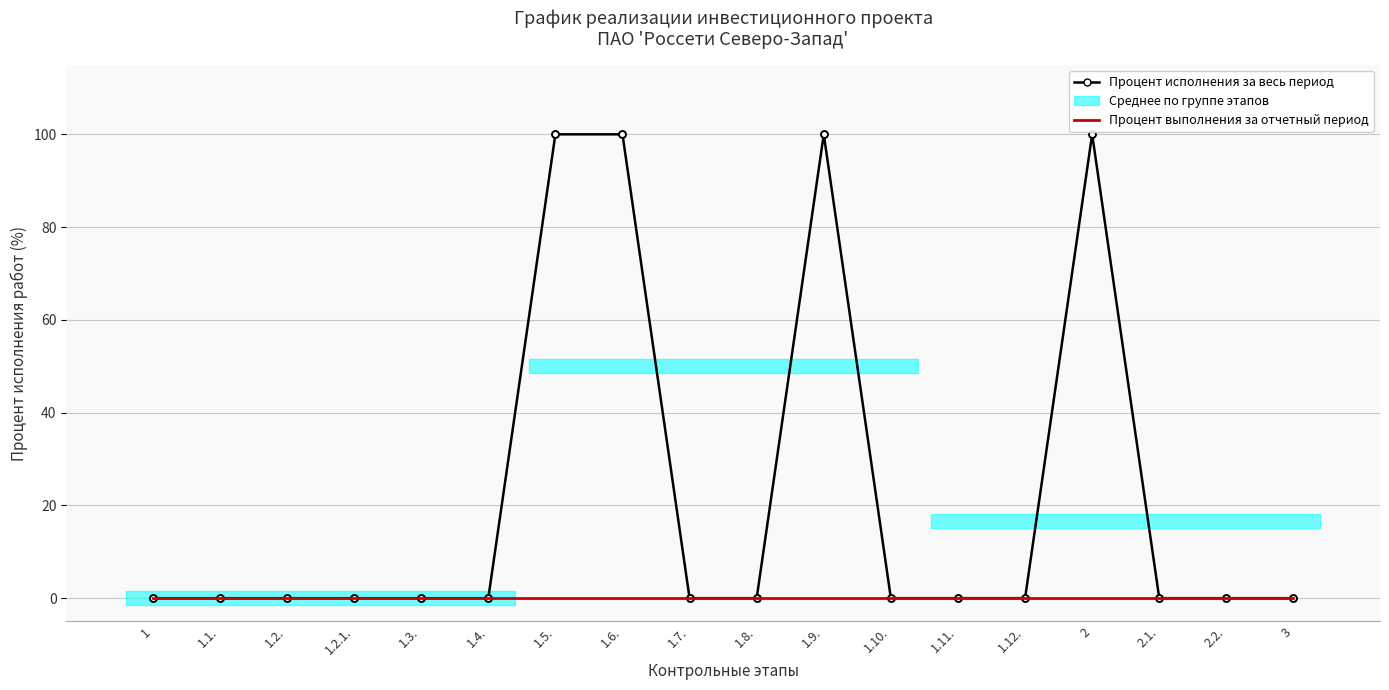

True or false: Процент выполнения за отчетный период and Процент исполнения за весь период cross at least once.

False